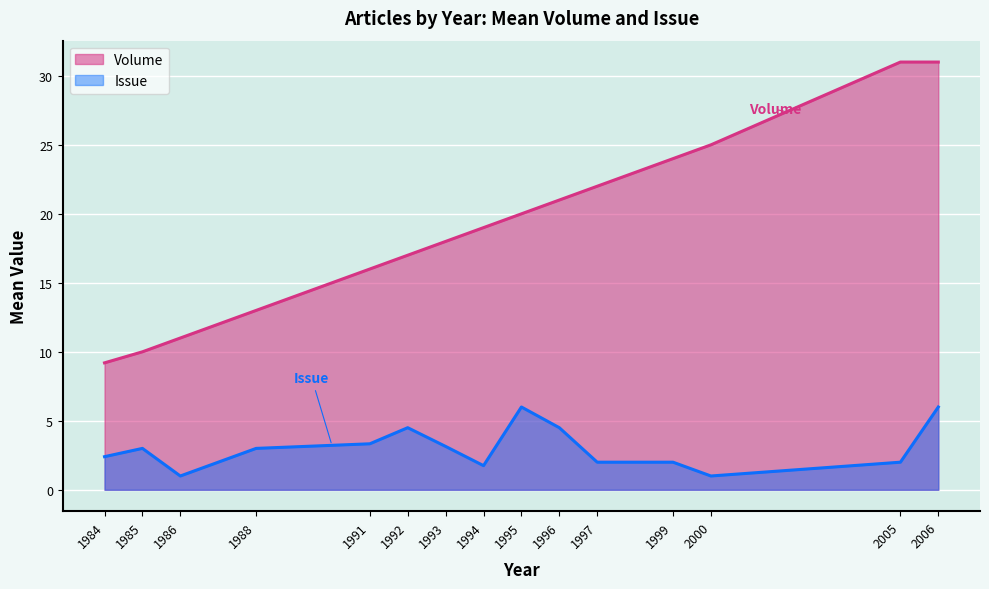

What is the total value across all series at 1986?

12.0